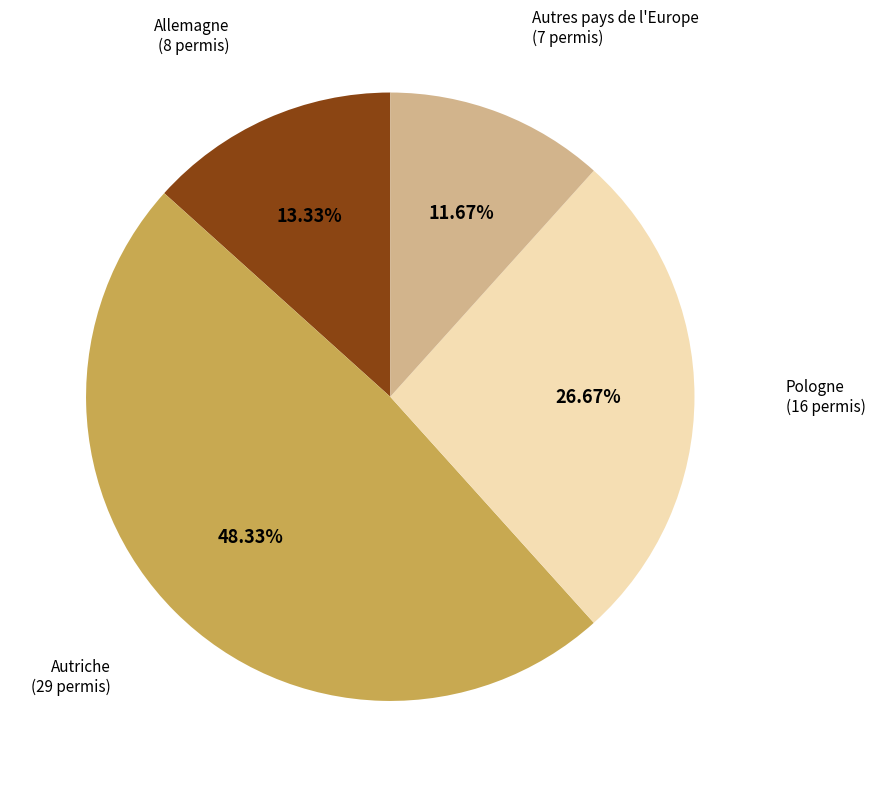

Is the sum of Autres pays de l'Europe (7 permis) and Allemagne (8 permis) greater than half?

No